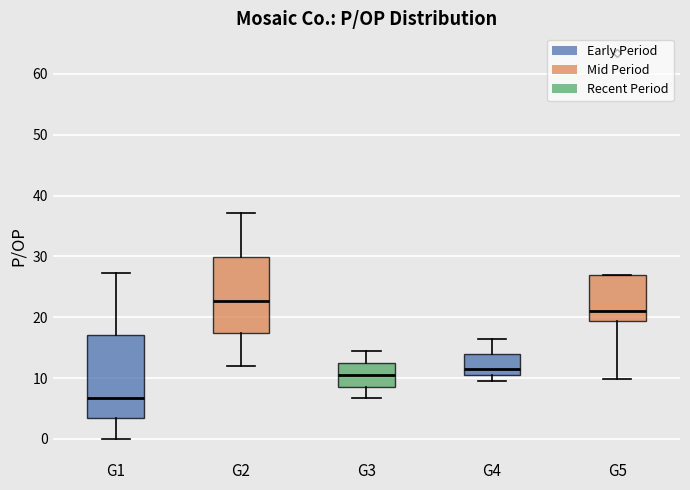

Comparing the boxes themselves (not the whiskers), which one is the tallest?

G1